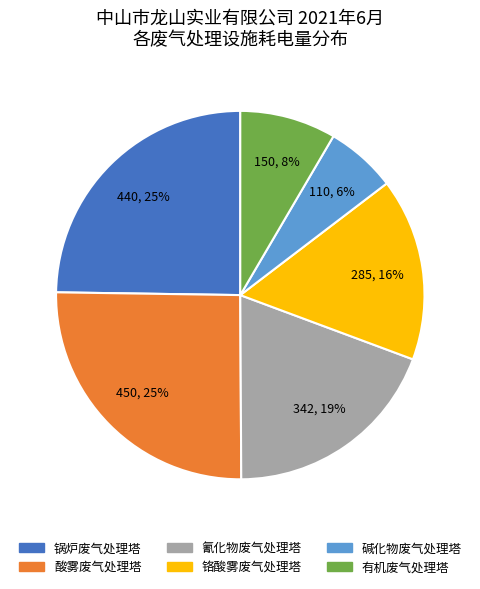

Does any single category account for the majority?

No